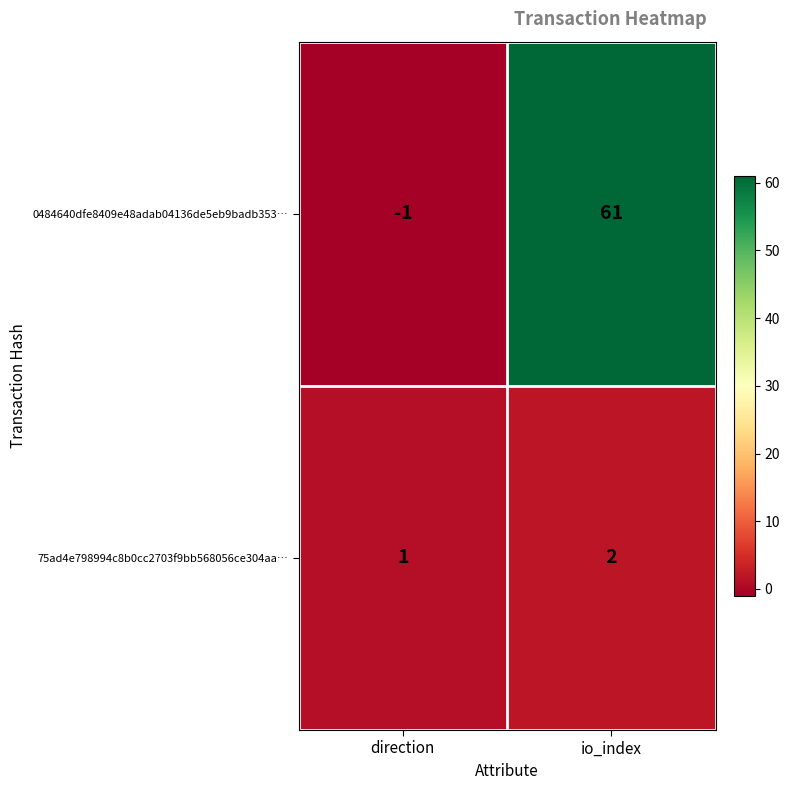

At which category is the sum across all series the highest?

io_index